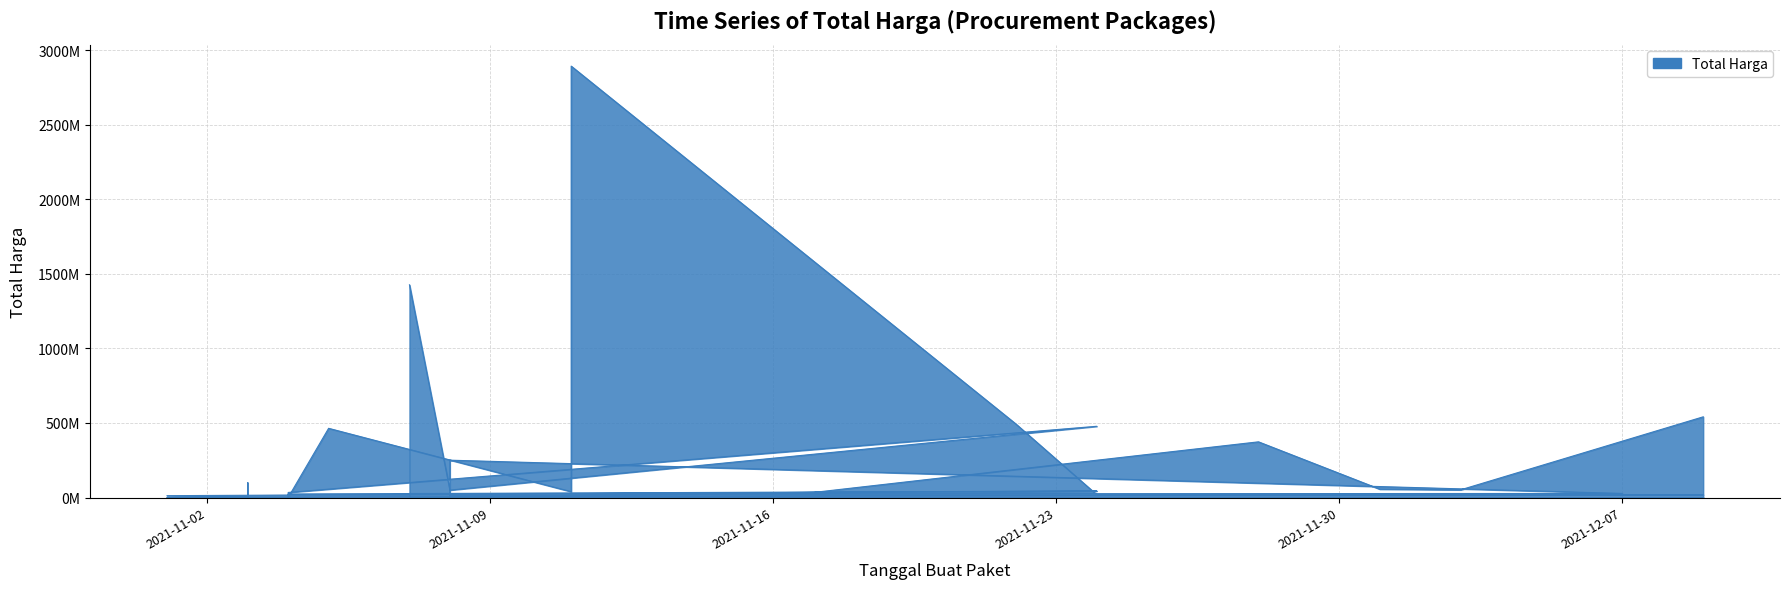

Is it true that the value at 2021-11-03 is 265000?

True